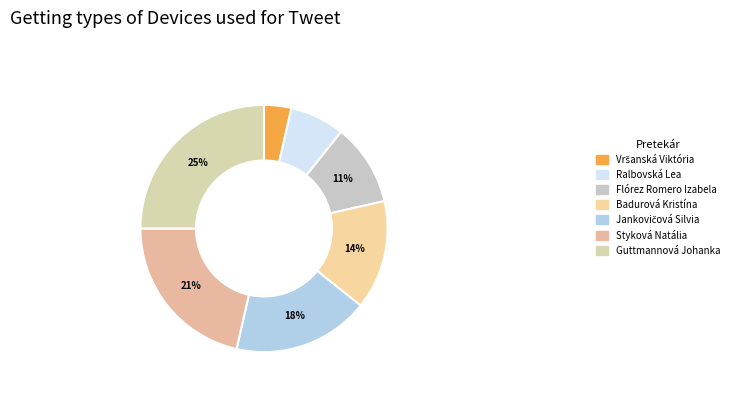

To the nearest percent, what percentage of the pie is Ralbovská Lea?

7%